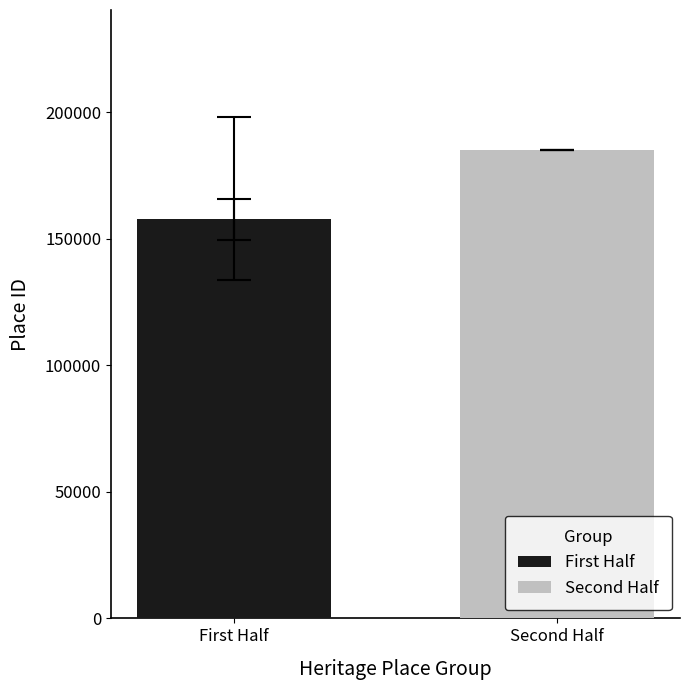

List the series in order of their peak value, lowest first.

First Half, Second Half